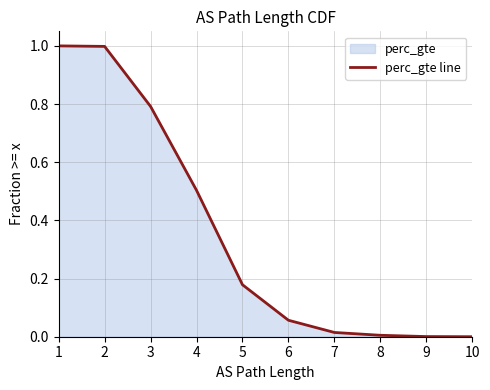

Which label corresponds to the largest value in the chart?

1